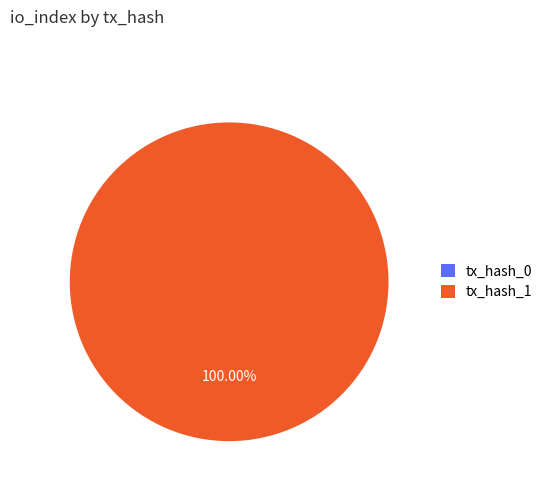

Which slice is the largest?

tx_hash_1